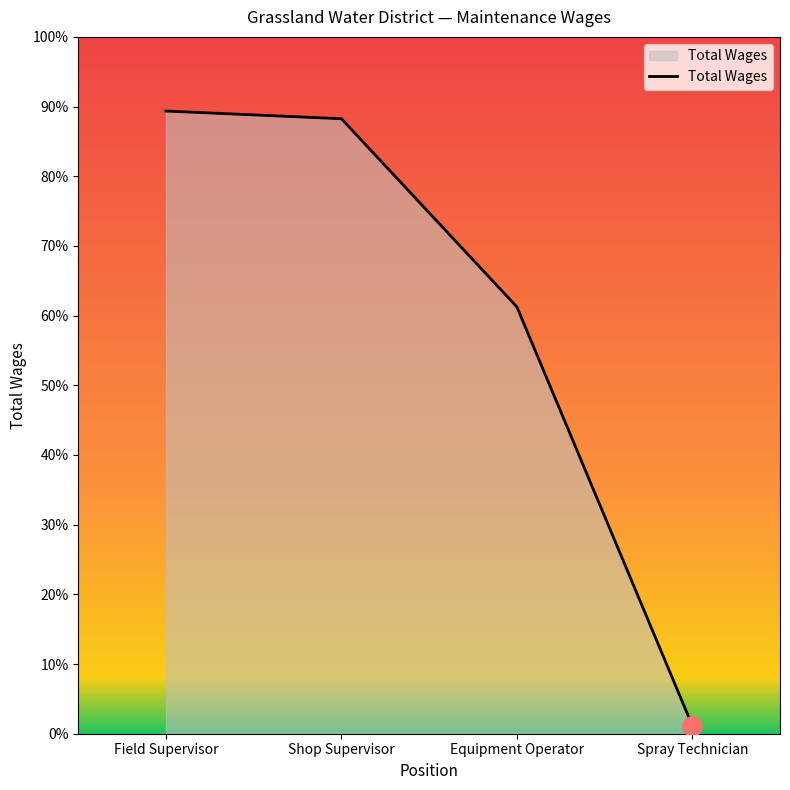

What is the label of the 3rd point from the right?

Shop Supervisor